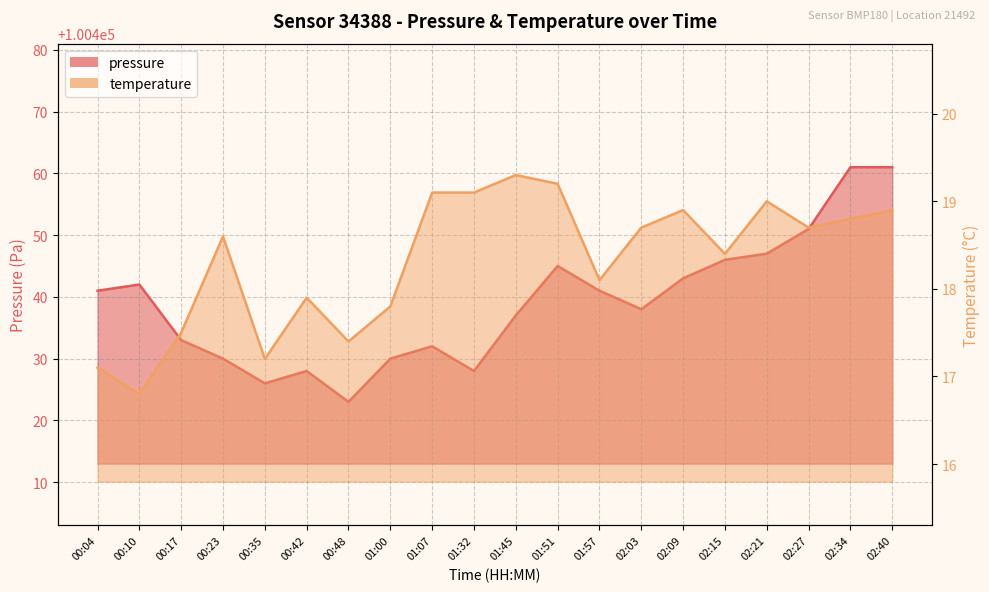

What is the minimum value shown in the chart?

16.8